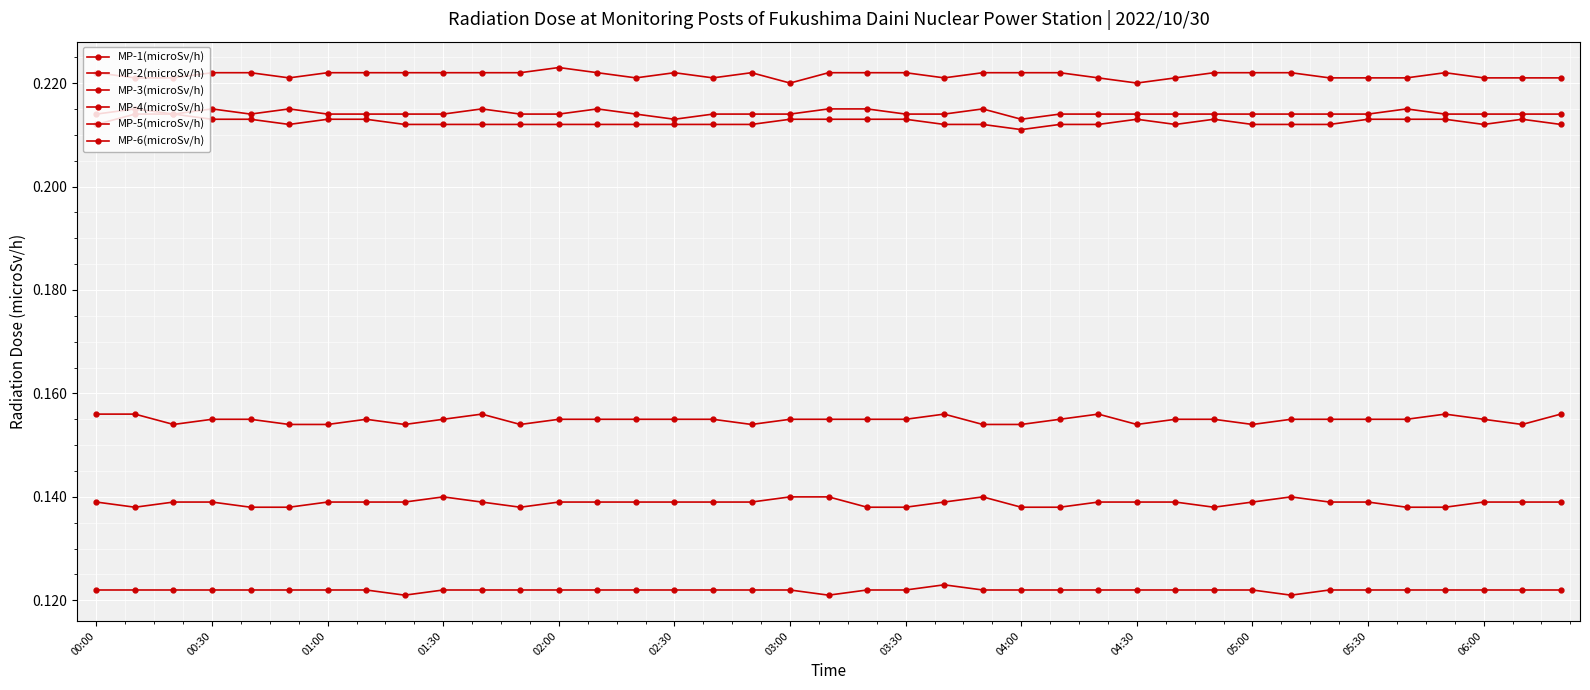

How many data points does each series have?

39